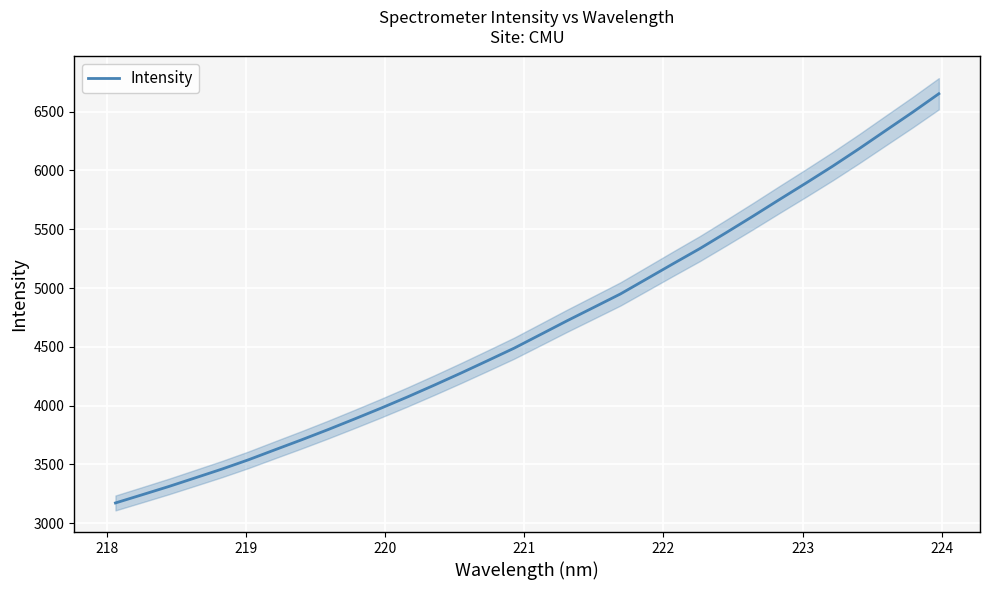

Does the chart display data point markers on the line(s)?

No